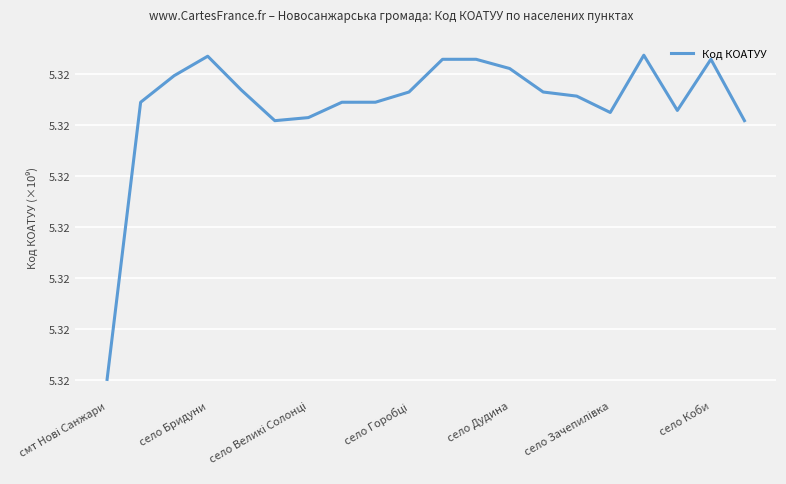

Reading left to right, transcribe all the data shown in this chart.

5.3	5.3	5.3	5.3	5.3	5.3	5.3	5.3	5.3	5.3	5.3	5.3	5.3	5.3	5.3	5.3	5.3	5.3	5.3	5.3